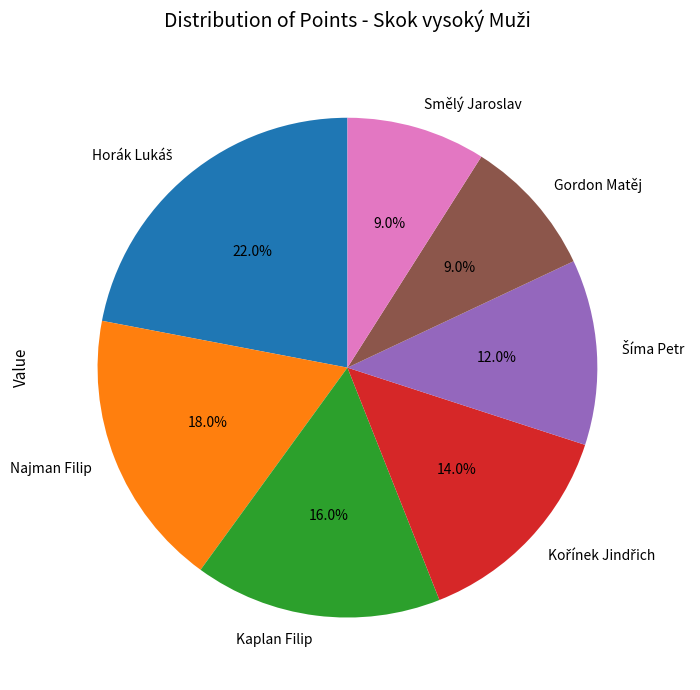

Between Najman Filip and Kaplan Filip, which is larger?

Najman Filip